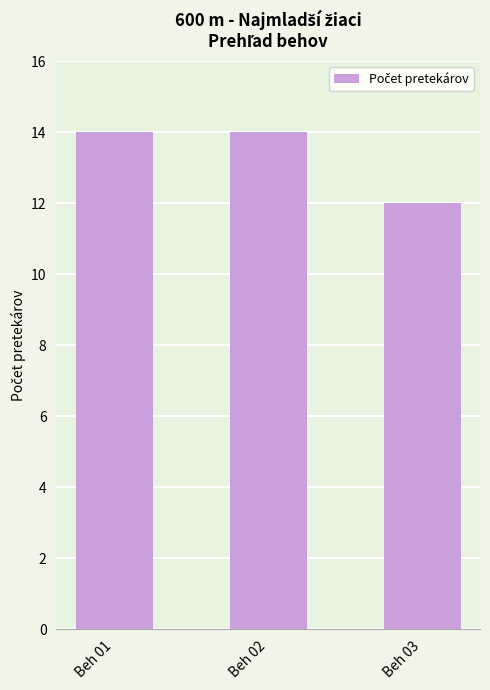

What is the value of the 2nd bar from the left?

14